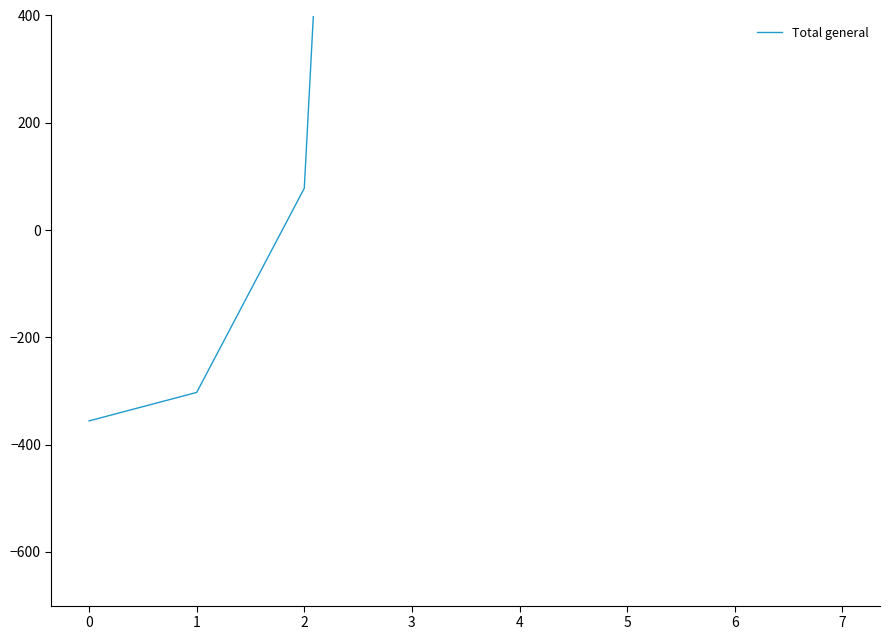

At which category does the chart reach its peak across all series?

6